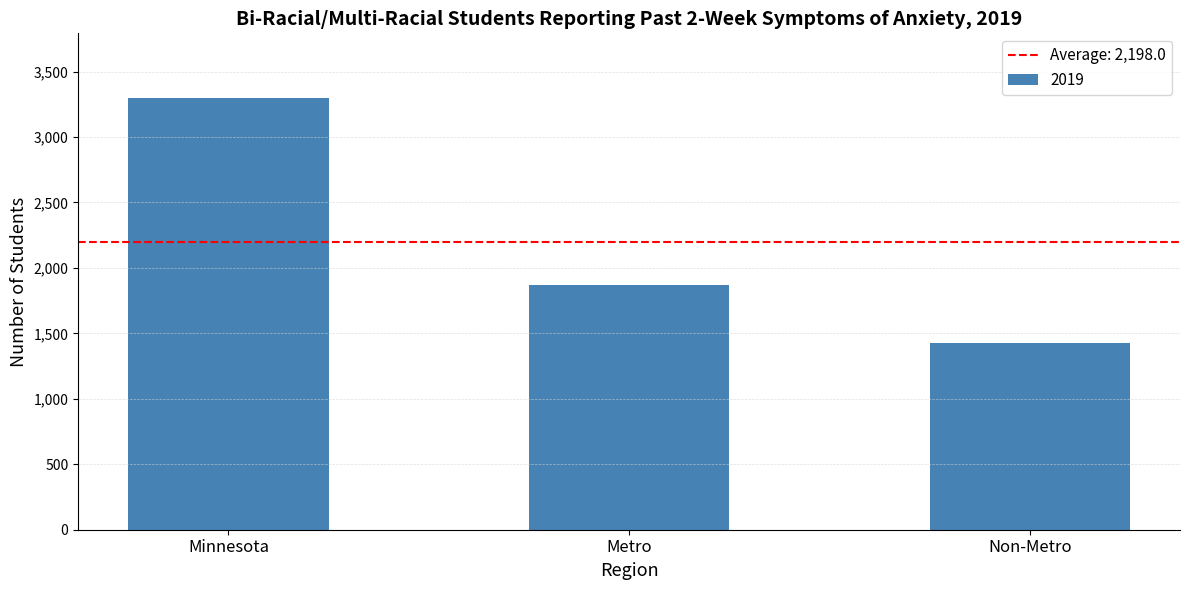

The value at Metro is 1870. True or false?

True